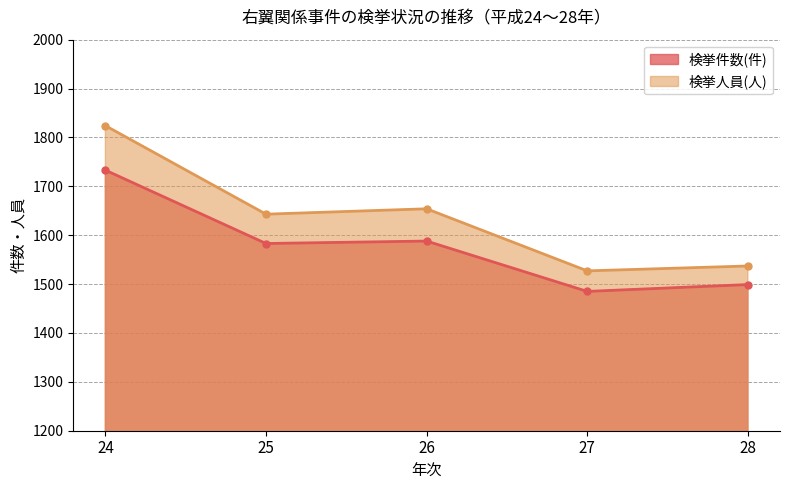

Where does the 検挙件数(件) series first go above 1583?

24